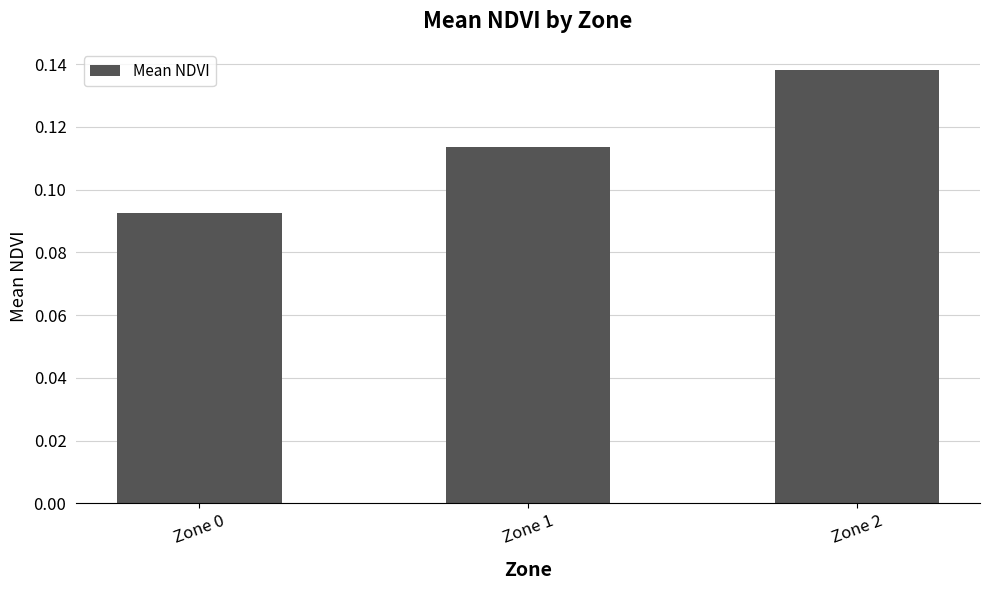

Rank the categories by value from highest to lowest.

Zone 2, Zone 1, Zone 0